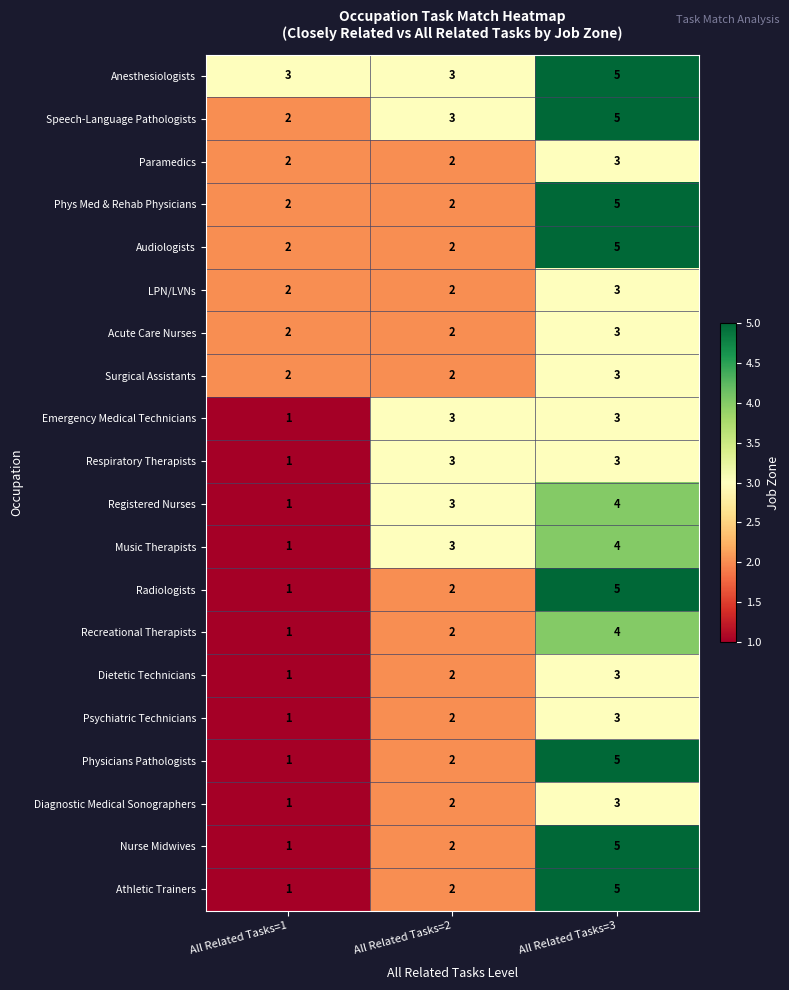

What is the total value across all series at All Related Tasks=1?

29